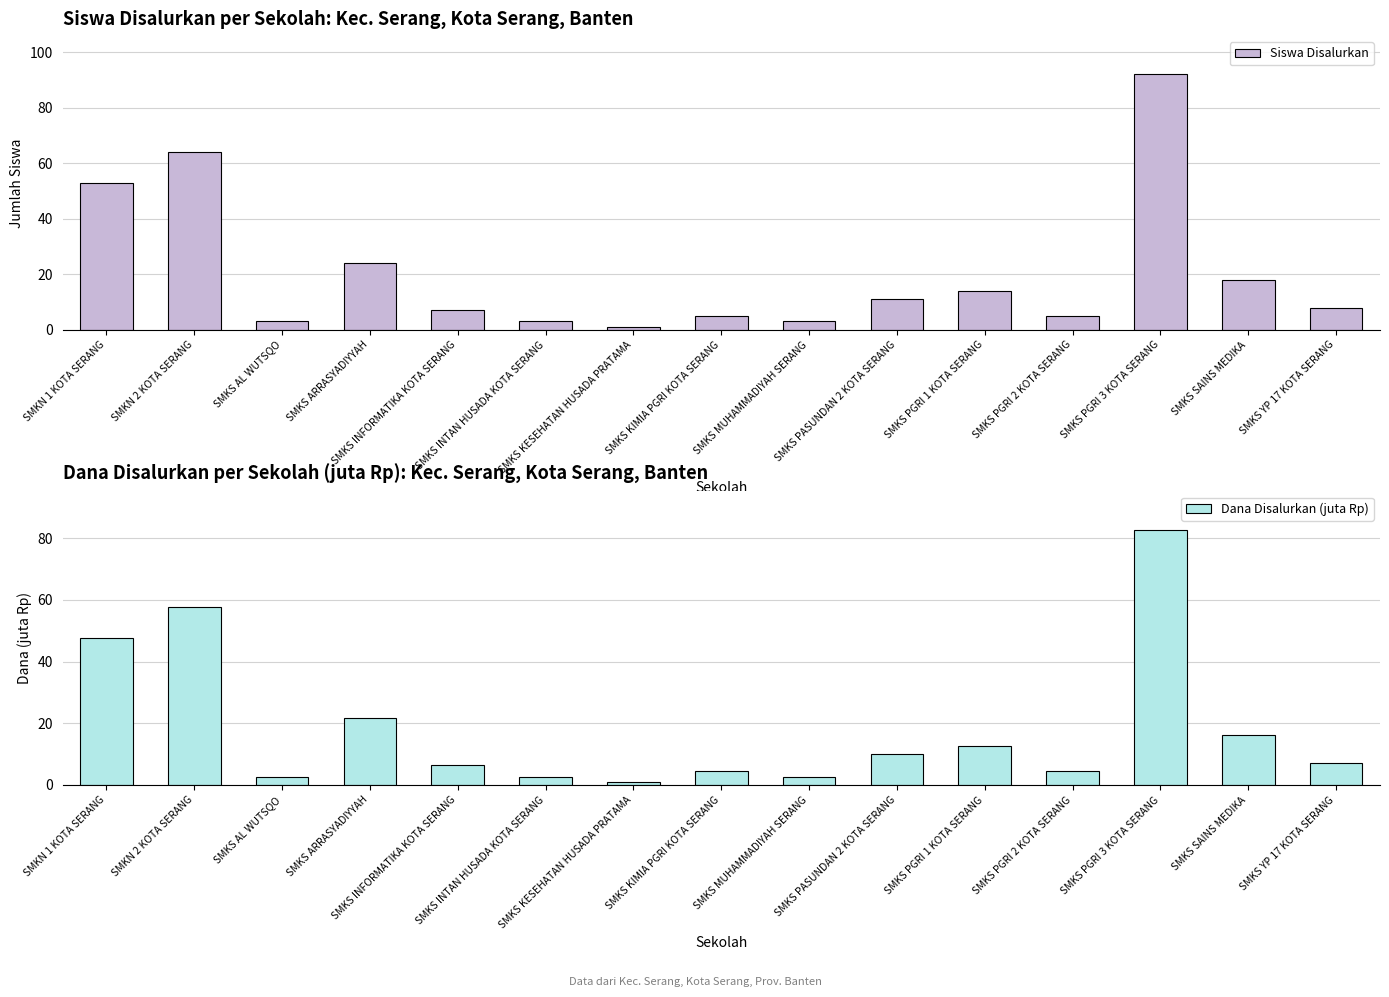

Rank the series at SMKS INTAN HUSADA KOTA SERANG from highest to lowest value.

Siswa Disalurkan, Dana Disalurkan (juta Rp)